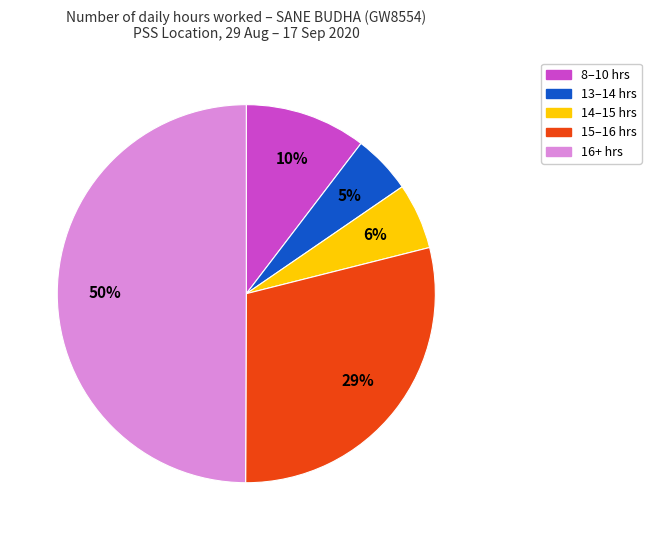

Does 8–10 hrs represent more than half of the total?

No